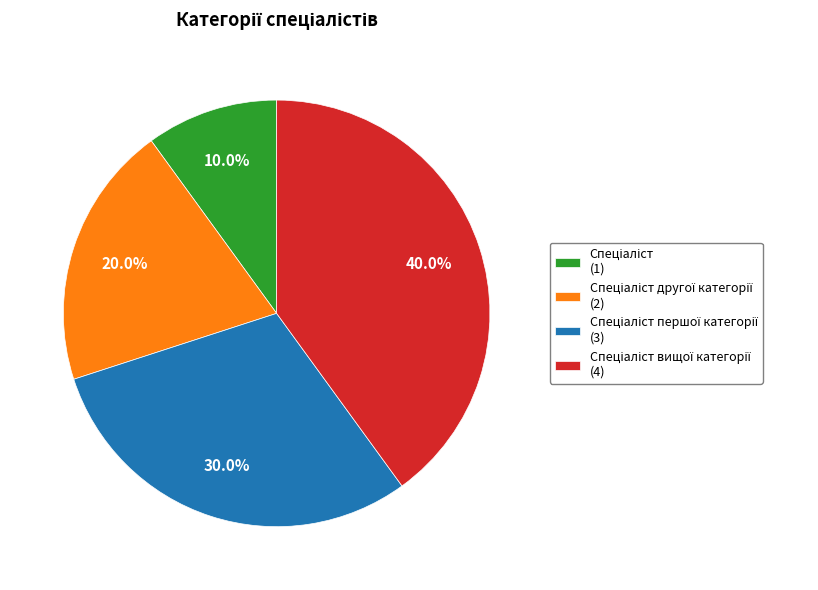

Does any single category account for the majority?

No